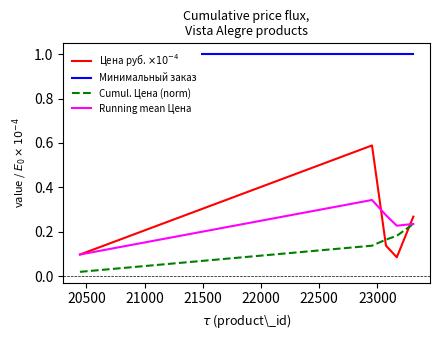

Which series has the largest total across all categories?

Минимальный заказ